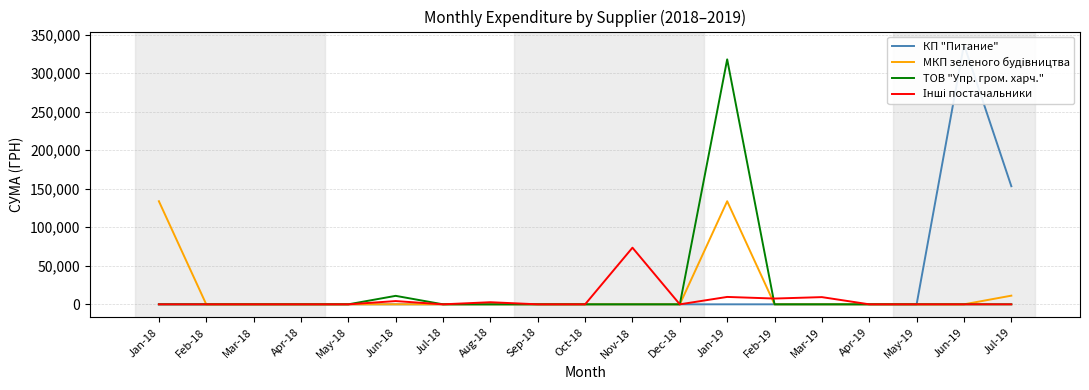

What position from the right is Dec-18?

8